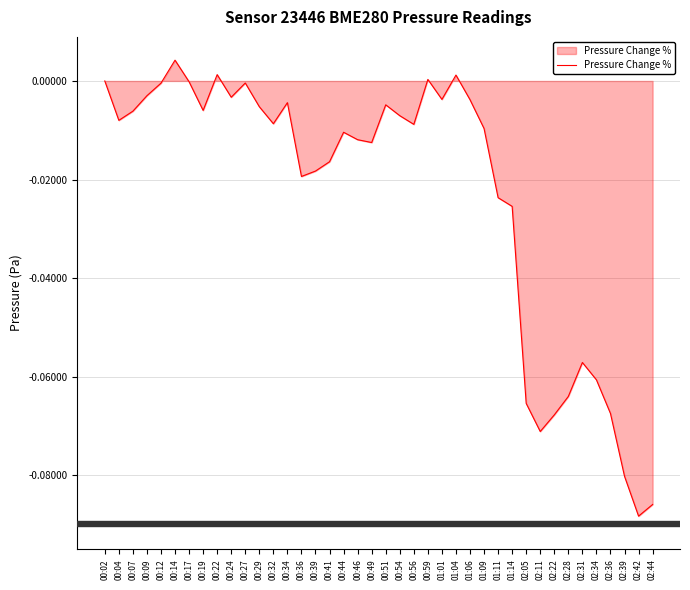

True or false: the data shows -0.0 at 00:04.

True